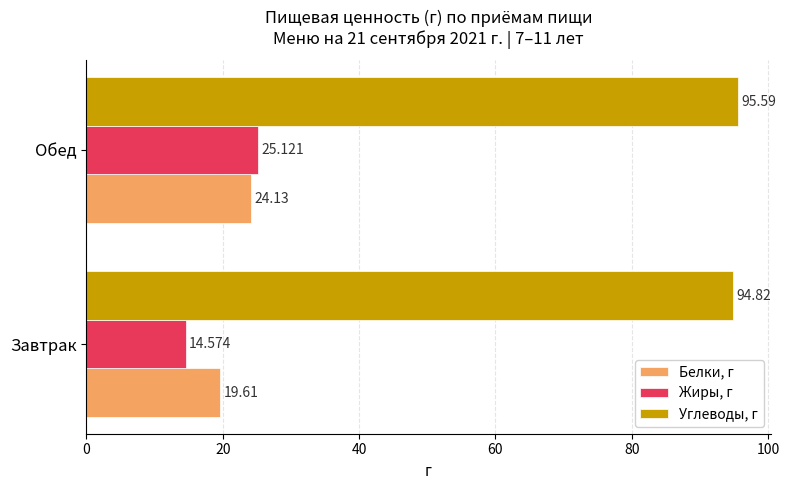

At which category does the chart reach its minimum across all series?

Завтрак